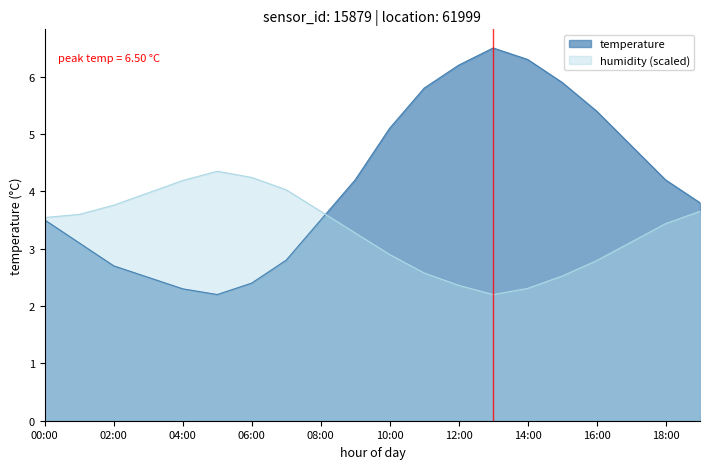

Reading left to right, extract all data points from this chart.

temperature: 3.5	3.1	2.7	2.5	2.3	2.2	2.4	2.8	3.5	4.2	5.1	5.8	6.2	6.5	6.3	5.9	5.4	4.8	4.2	3.8
humidity: 3.5	3.6	3.8	4.0	4.2	4.3	4.2	4.0	3.7	3.3	2.9	2.6	2.4	2.2	2.3	2.5	2.8	3.1	3.4	3.7